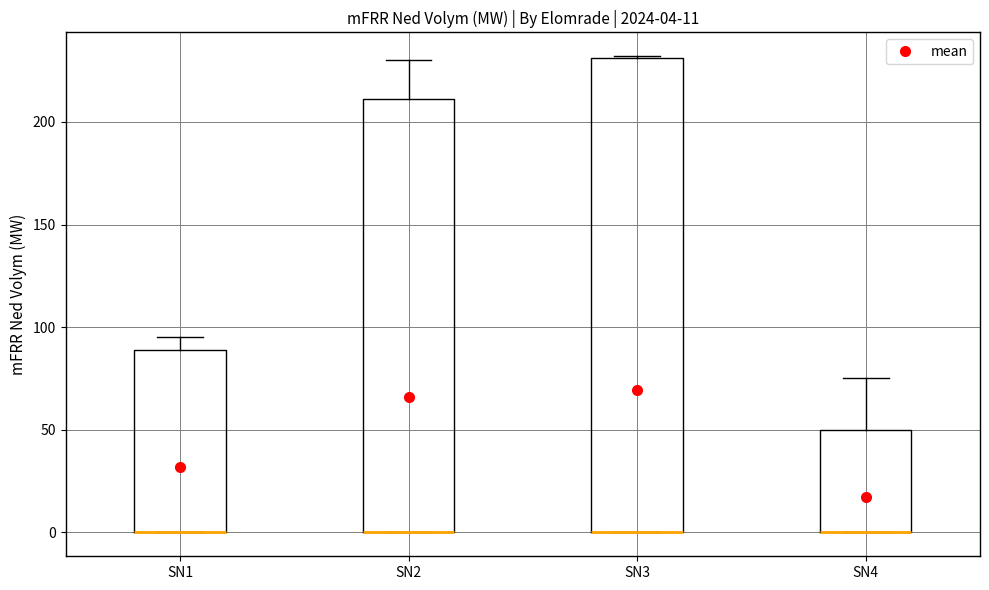

Comparing the boxes themselves (not the whiskers), which one is the tallest?

SN3